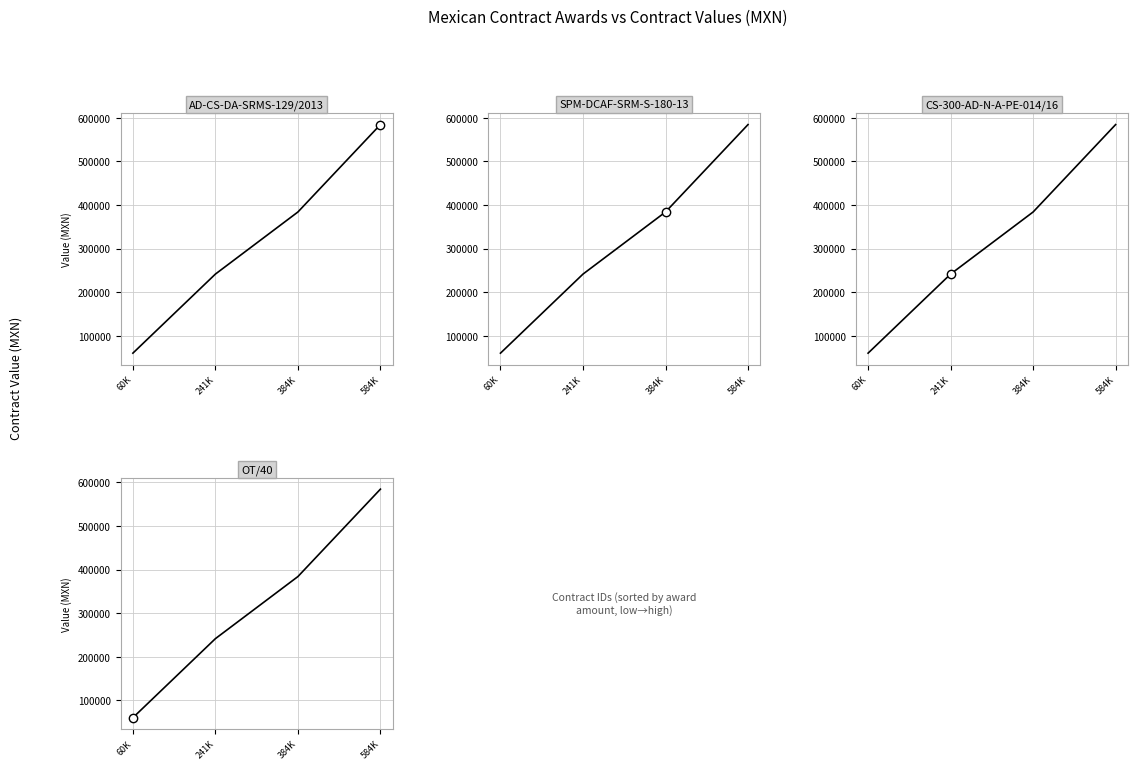

Approximately how many times larger is the value at 241K compared to 584K?

0.4